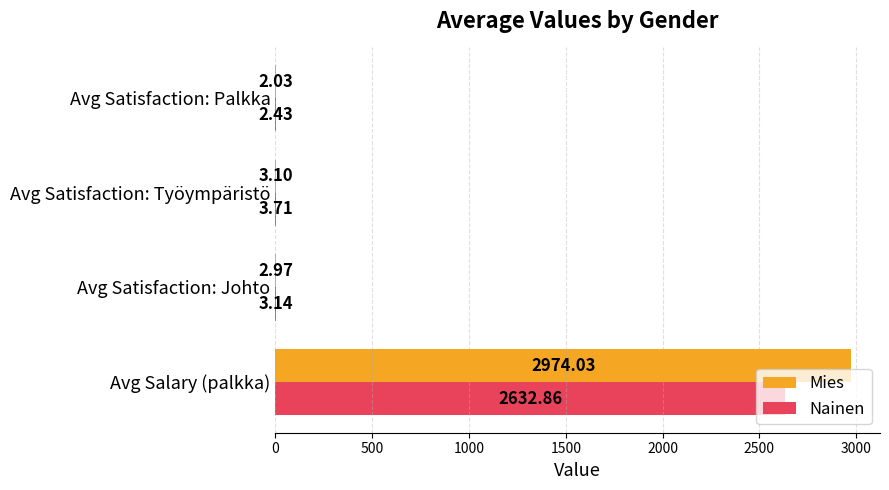

Which series has the largest total across all categories?

Mies